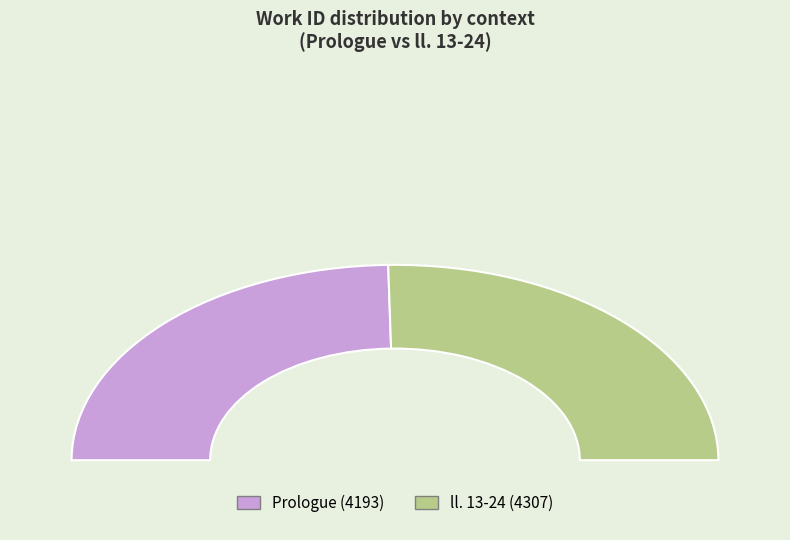

Is it true that Prologue is 49% of the pie?

True